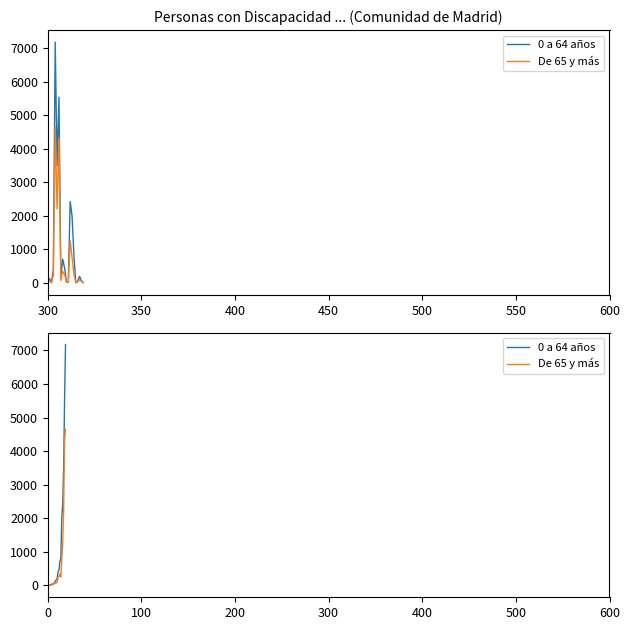

How many lines are shown in the chart?

2